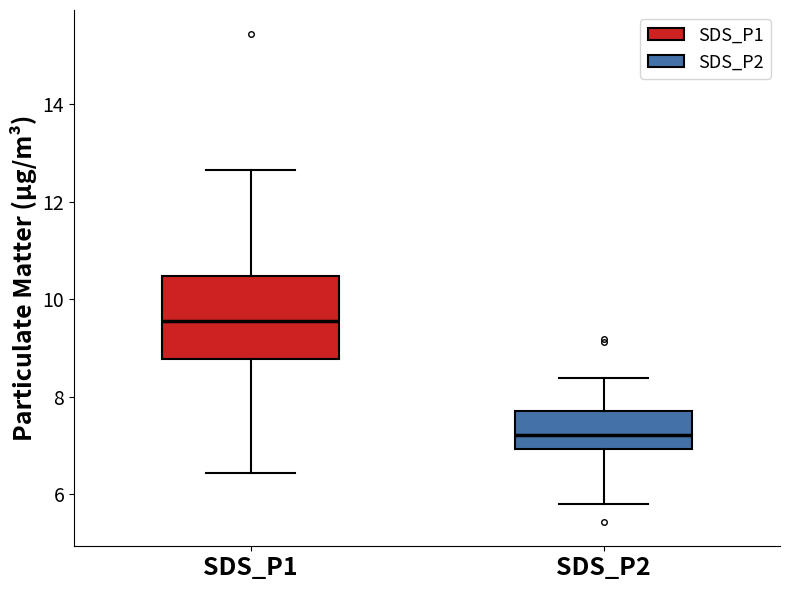

Reading left to right, transcribe this box plot: for each box, give where its median line is, the range the box spans, and where its two whiskers end, as read against the y-axis. The values are not printed on the chart, so give them approximately, as read against the axis.

SDS_P1: median 9.6, box 8.8 to 10.4, whiskers 6.4 to 12.6
SDS_P2: median 7.2, box 7.0 to 7.8, whiskers 5.8 to 8.4